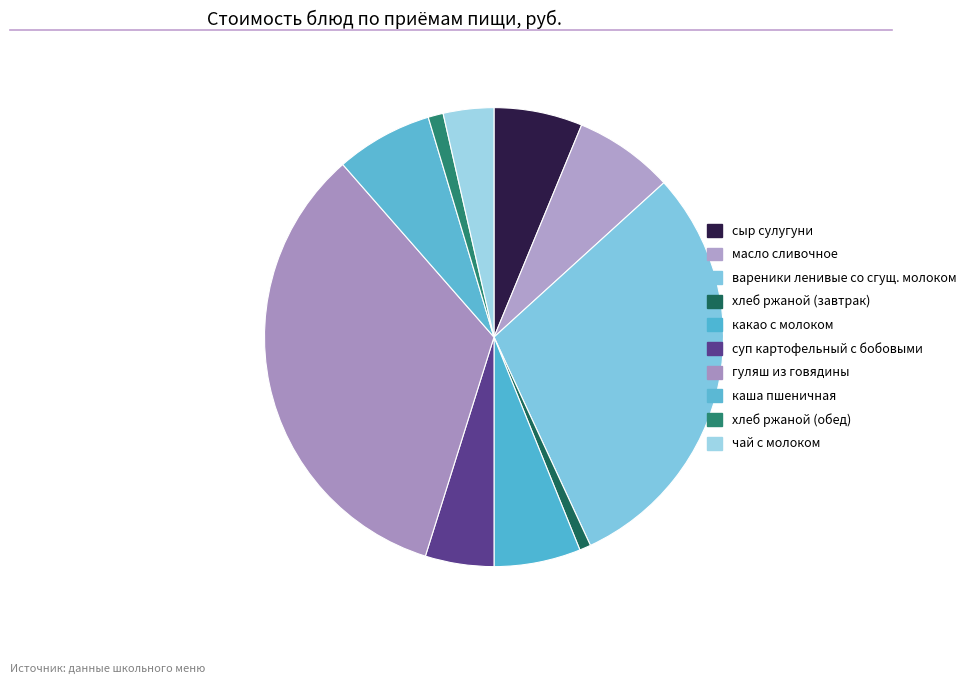

How many slices are in this pie chart?

10